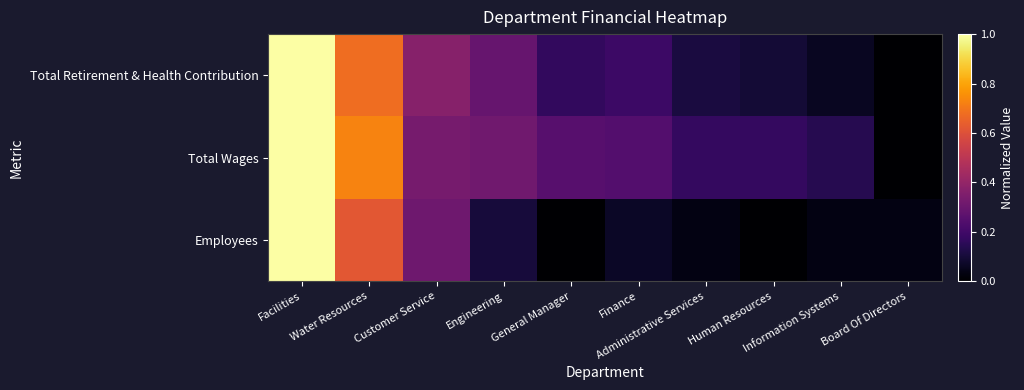

What is the greatest value displayed?

1.0